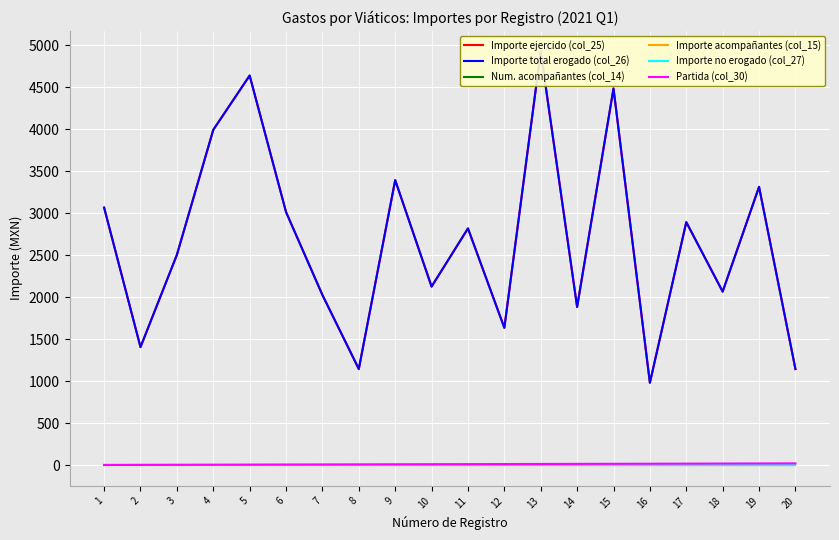

At which label does Importe total erogado (col_26) first exceed 2819?

1